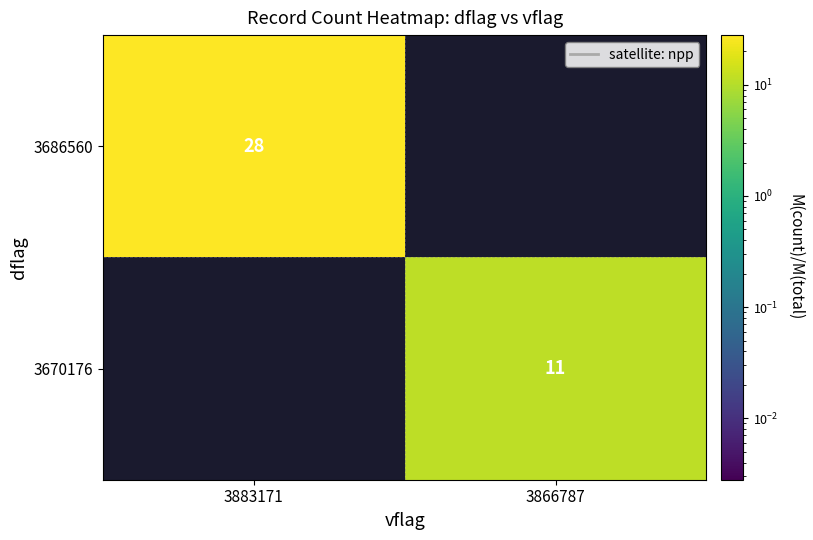

True or false: 3670176 has a value of 11 at 3866787.

True